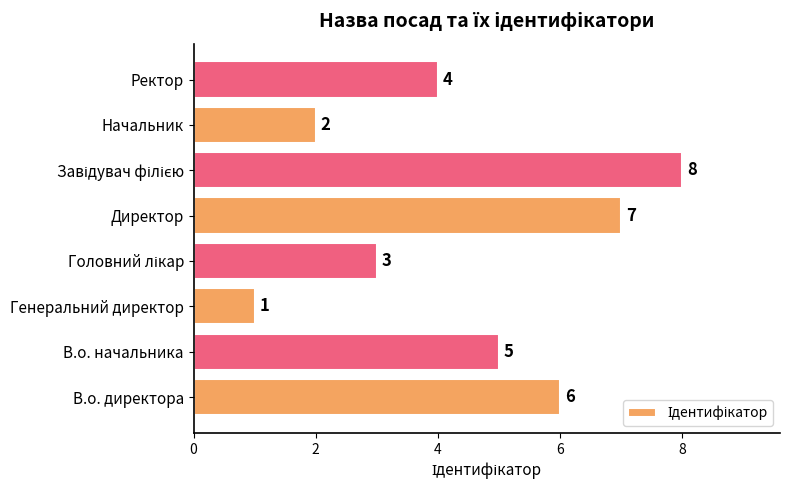

Reading bottom to top, transcribe all the data shown in this chart.

6	5	1	3	7	8	2	4